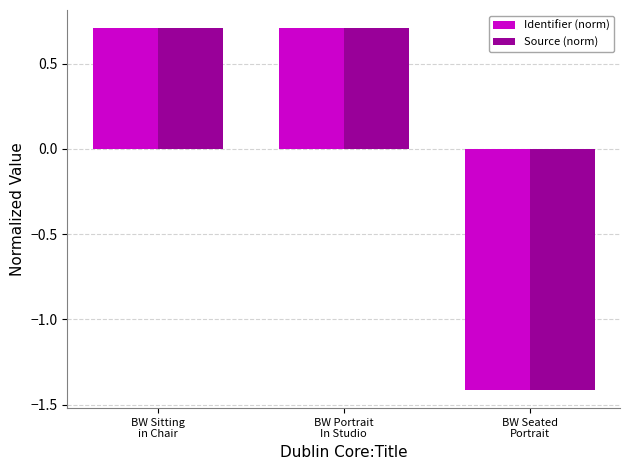

What is the difference between the Source (norm) values at BW Portrait
In Studio and BW Seated
Portrait?

2.1